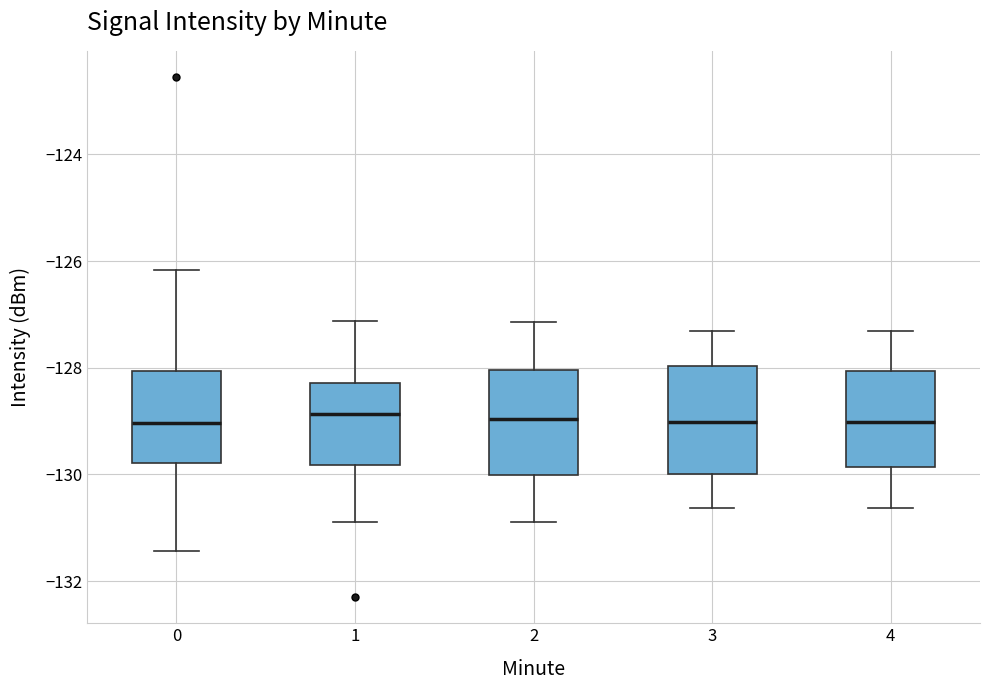

Reading left to right, read every box against the y-axis: the position of its median line, the range the box covers, and the ends of its whiskers. The values are not printed on the chart, so give them approximately, as read against the axis.

0: median -129.0, box -129.8 to -128.0, whiskers -131.4 to -126.2
1: median -128.8, box -129.8 to -128.2, whiskers -130.8 to -127.2
2: median -129.0, box -130.0 to -128.0, whiskers -131.0 to -127.2
3: median -129.0, box -130.0 to -128.0, whiskers -130.6 to -127.4
4: median -129.0, box -129.8 to -128.0, whiskers -130.6 to -127.4